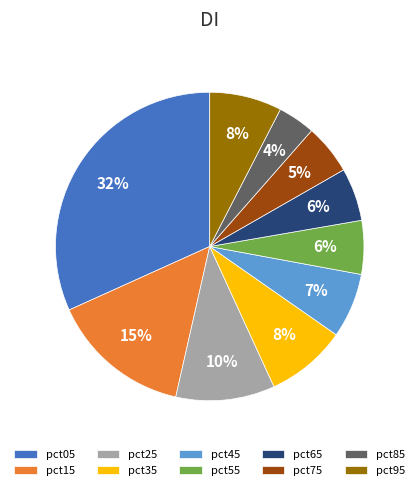

How many segments does this pie chart have?

10